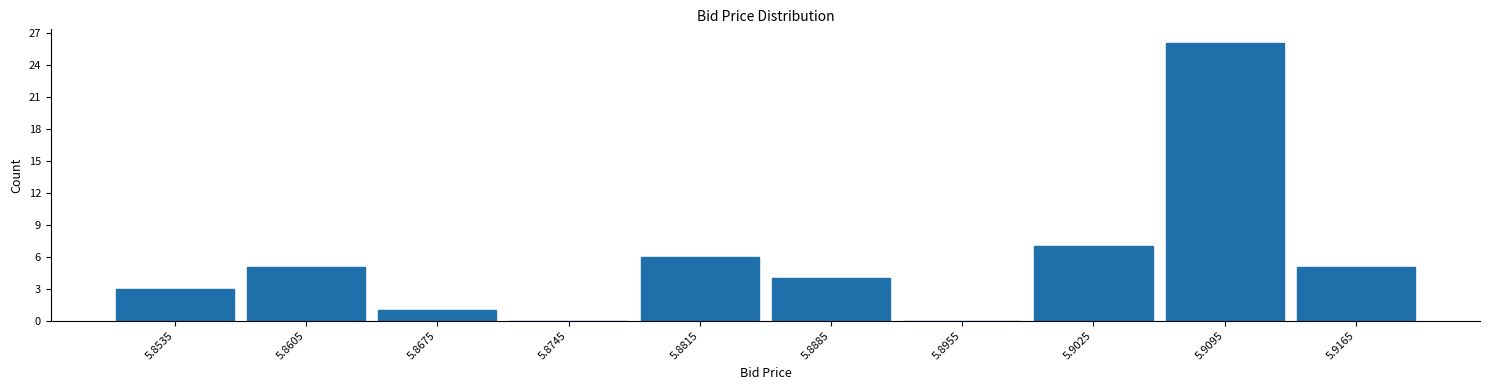

What is the height of the bar covering 5.899 to 5.906 on the x-axis? The values are not printed on the chart, so give them approximately, as read against the axis.

7